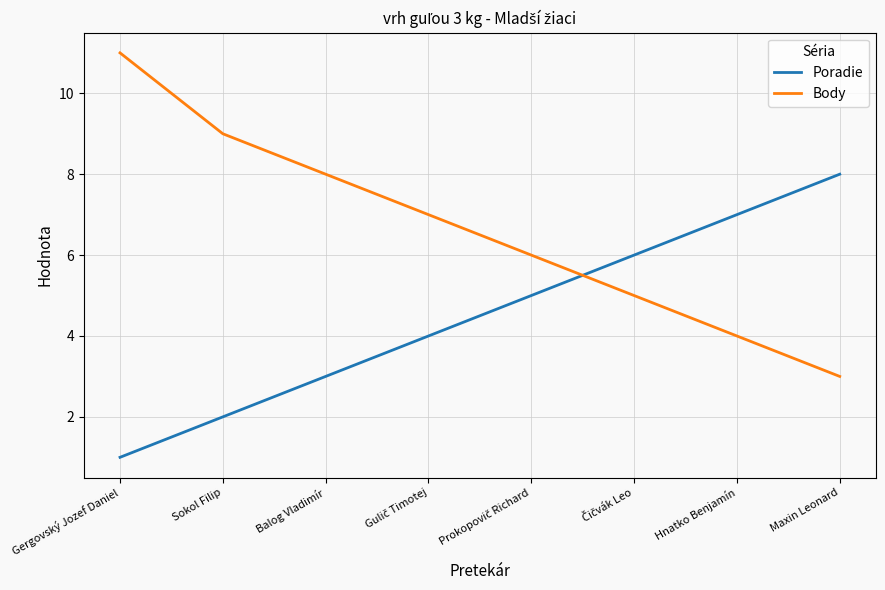

True or false: Poradie and Body intersect in this chart.

True